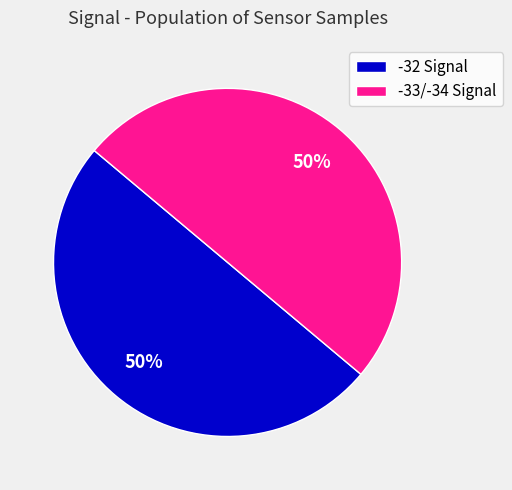

To the nearest percent, what percentage of the pie is -33/-34 Signal?

50%